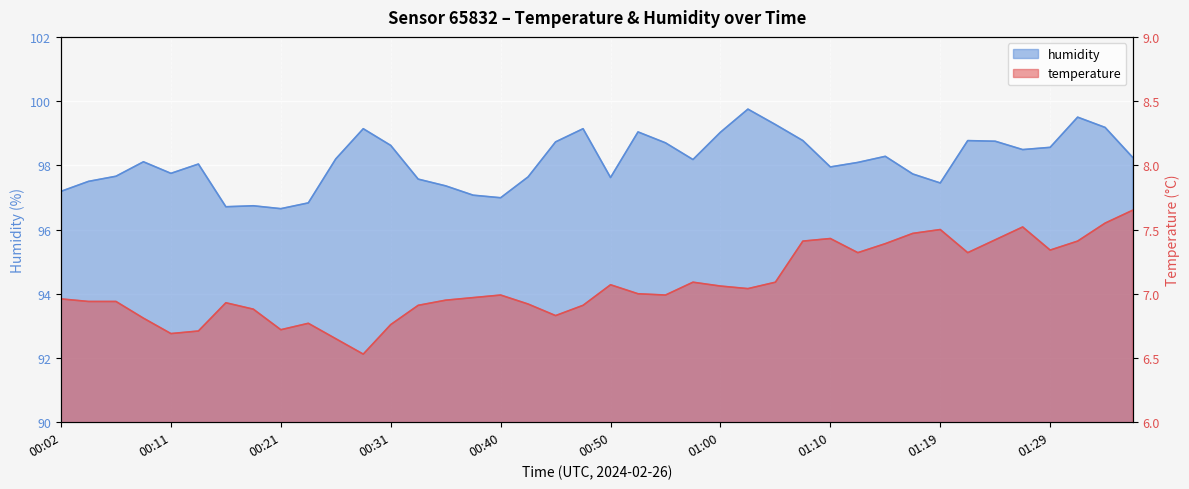

What is the label of the 8th point from the left?

00:19